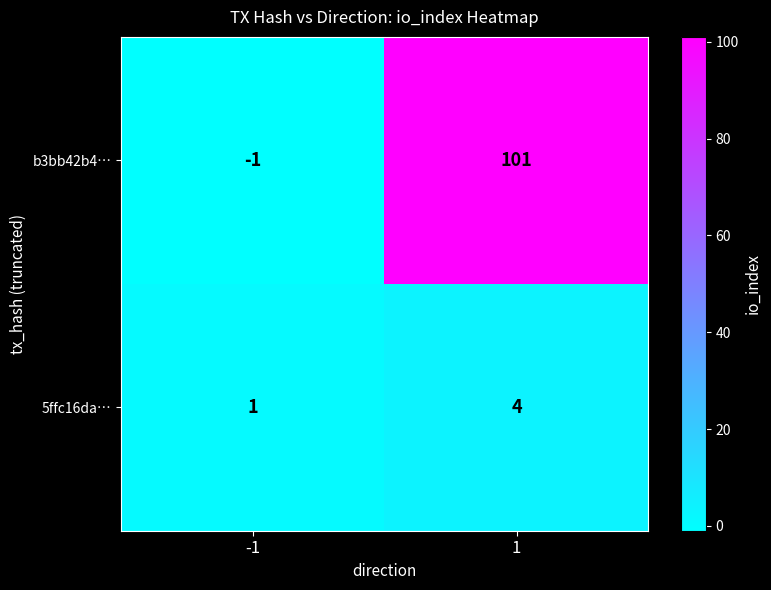

Which label corresponds to the largest value in the chart?

1